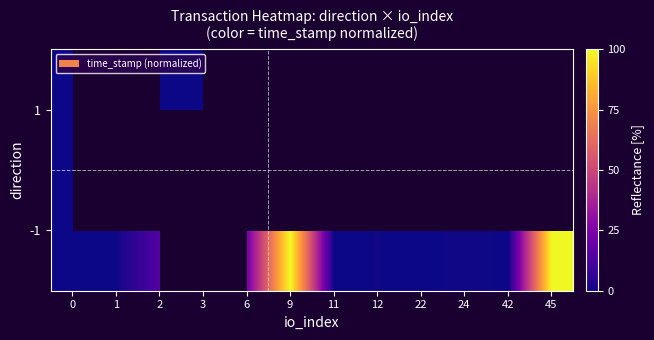

At which label does -1 reach its peak?

45